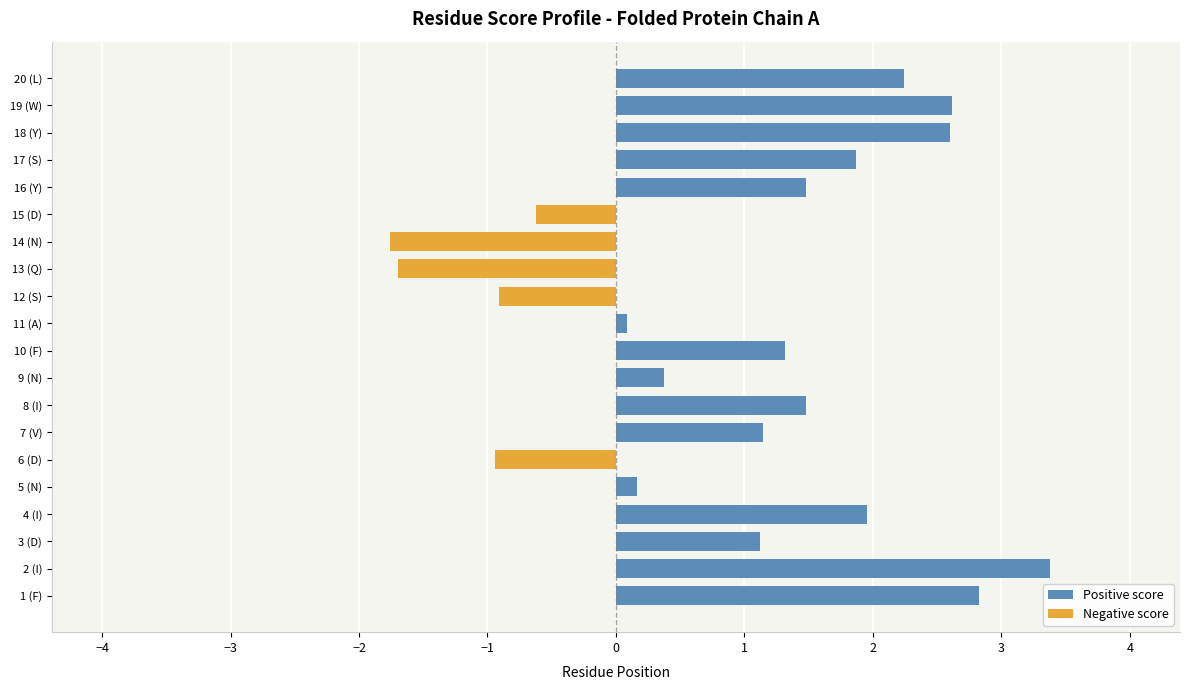

Rank the series at 15 (D) from highest to lowest value.

Positive score, Negative score